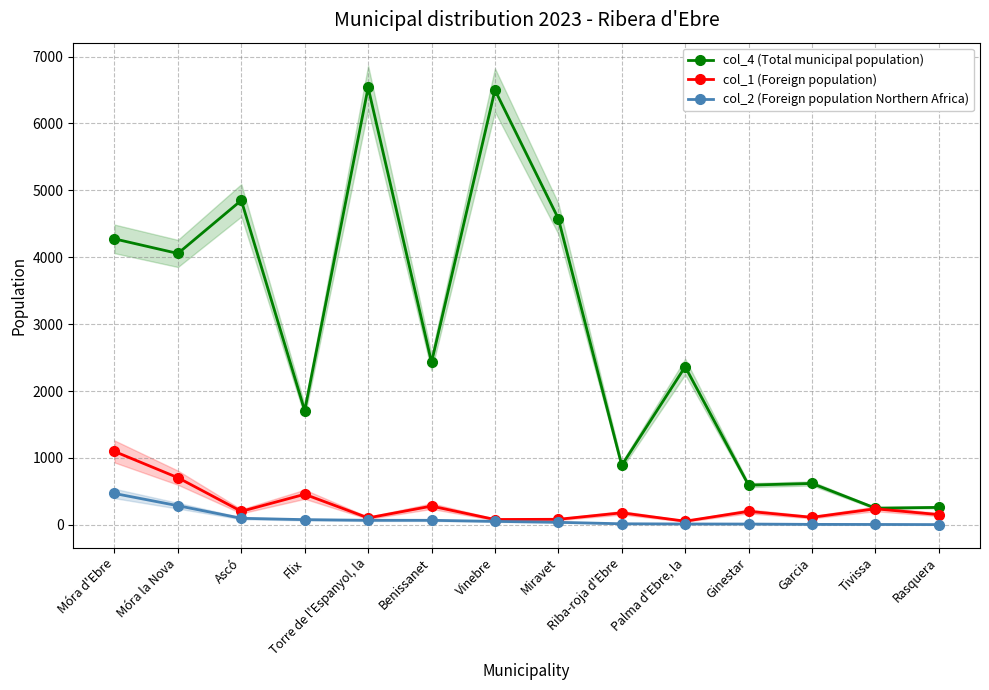

Where is the first local minimum for col_4 (Total municipal population)?

Móra la Nova